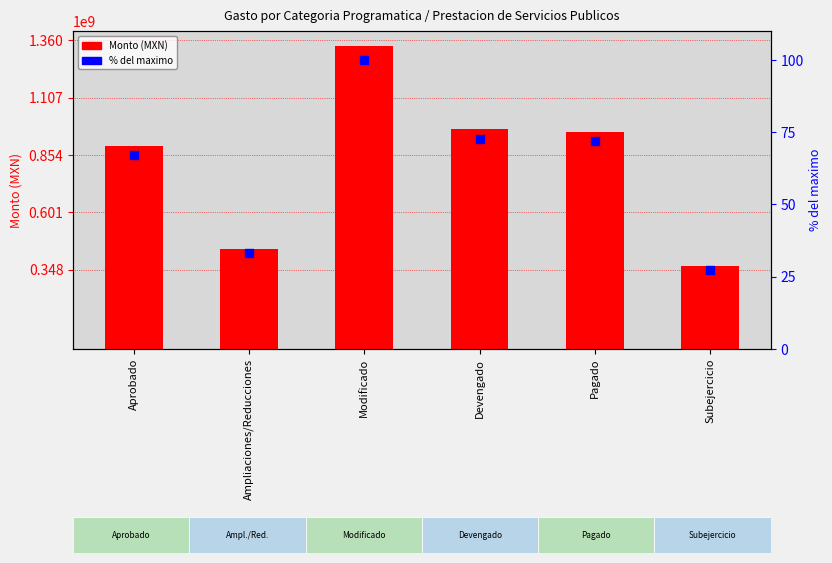

Which series reaches the minimum Y coordinate?

% del maximo